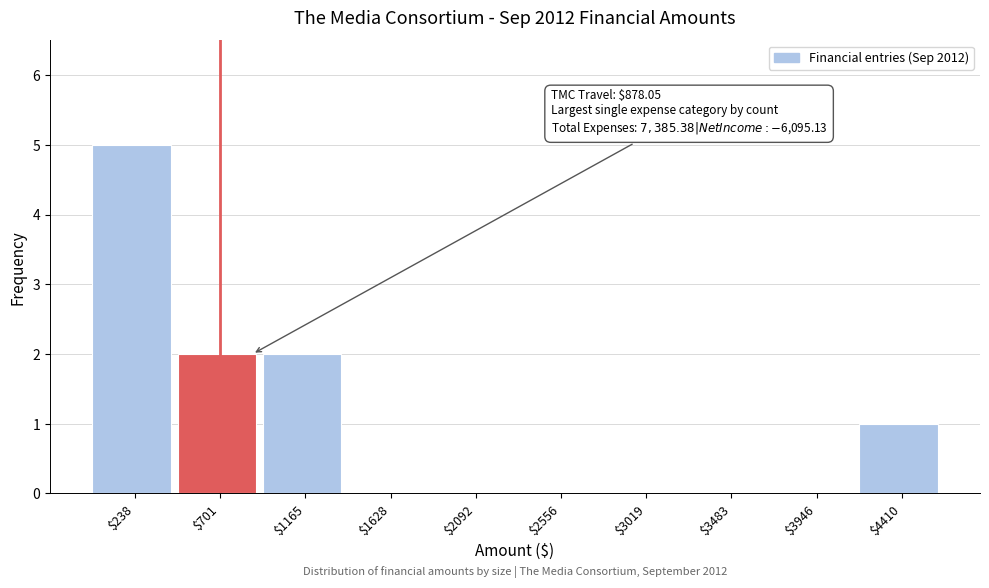

Which range on the x-axis has the tallest bar?

0 to 450